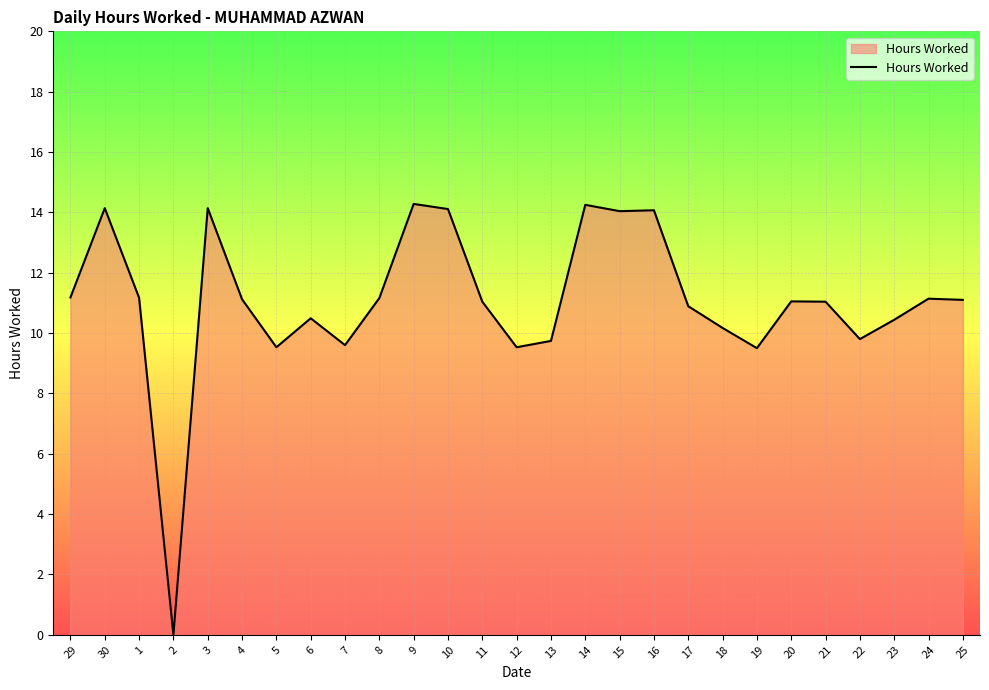

What is the greatest value displayed?

14.3